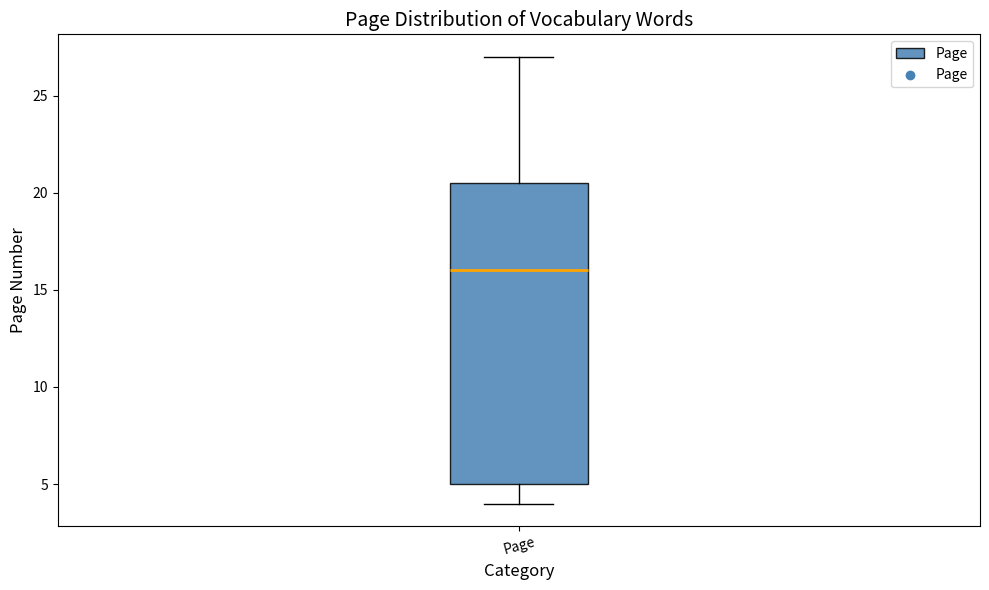

Transcribe this box plot: give where the median line is, the range the box spans, and where the two whiskers end, as read against the y-axis. The values are not printed on the chart, so give them approximately, as read against the axis.

median 16.0, box 5.0 to 20.5, whiskers 4.0 to 27.0